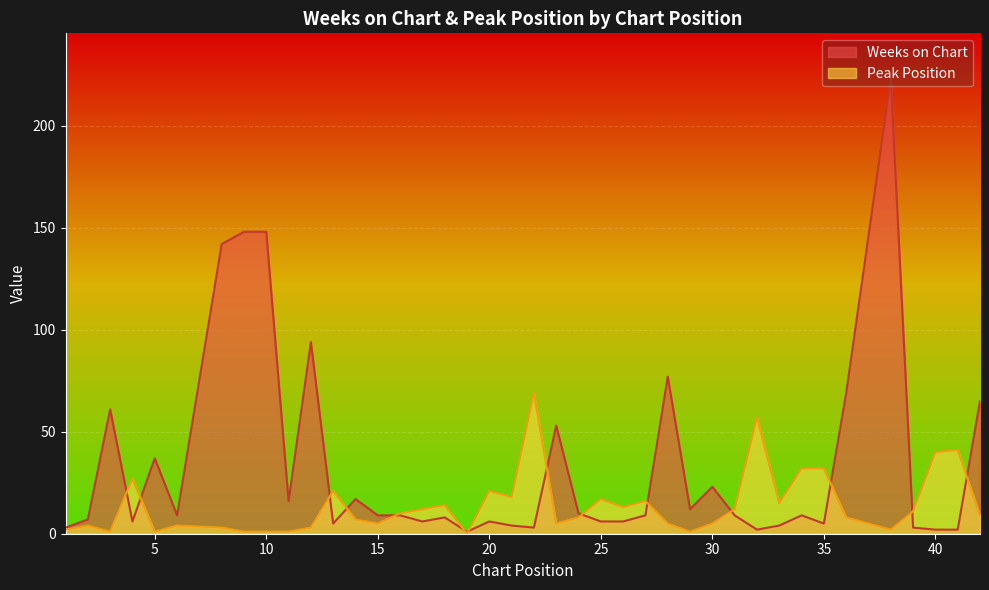

How many intersections are there between Weeks on Chart and Peak Position?

14